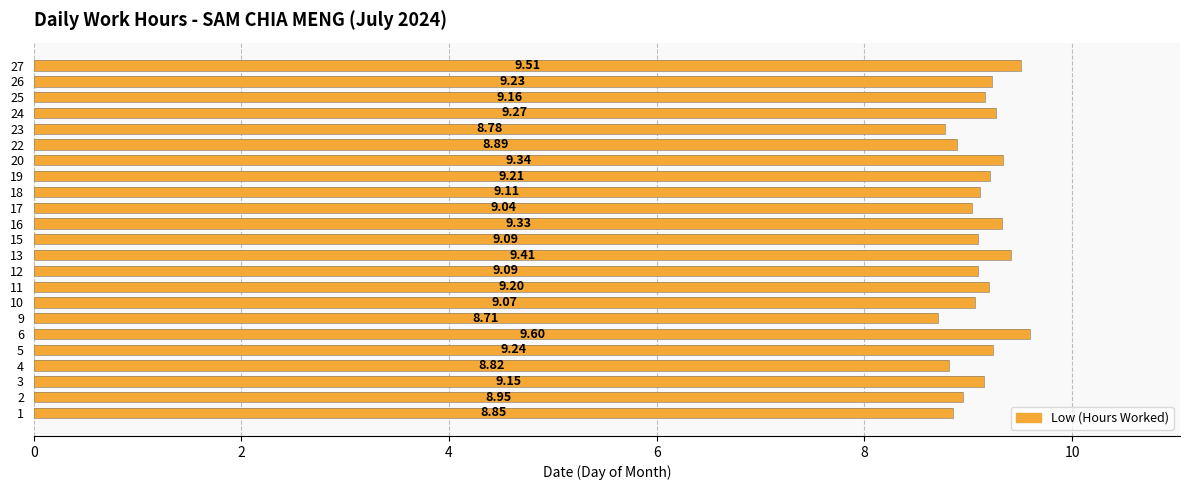

What is the difference between the maximum and second lowest values in the Low (Hours Worked) series?

0.8